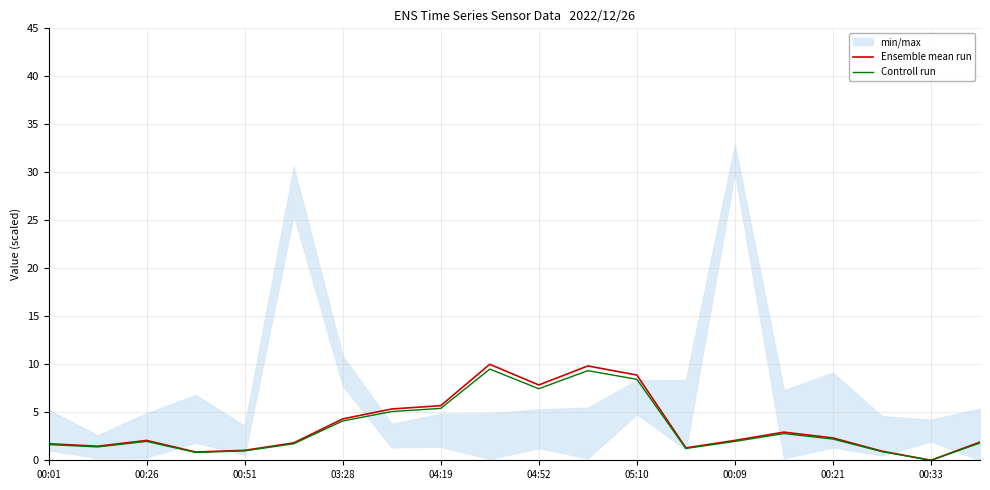

How many lines are shown in the chart?

2